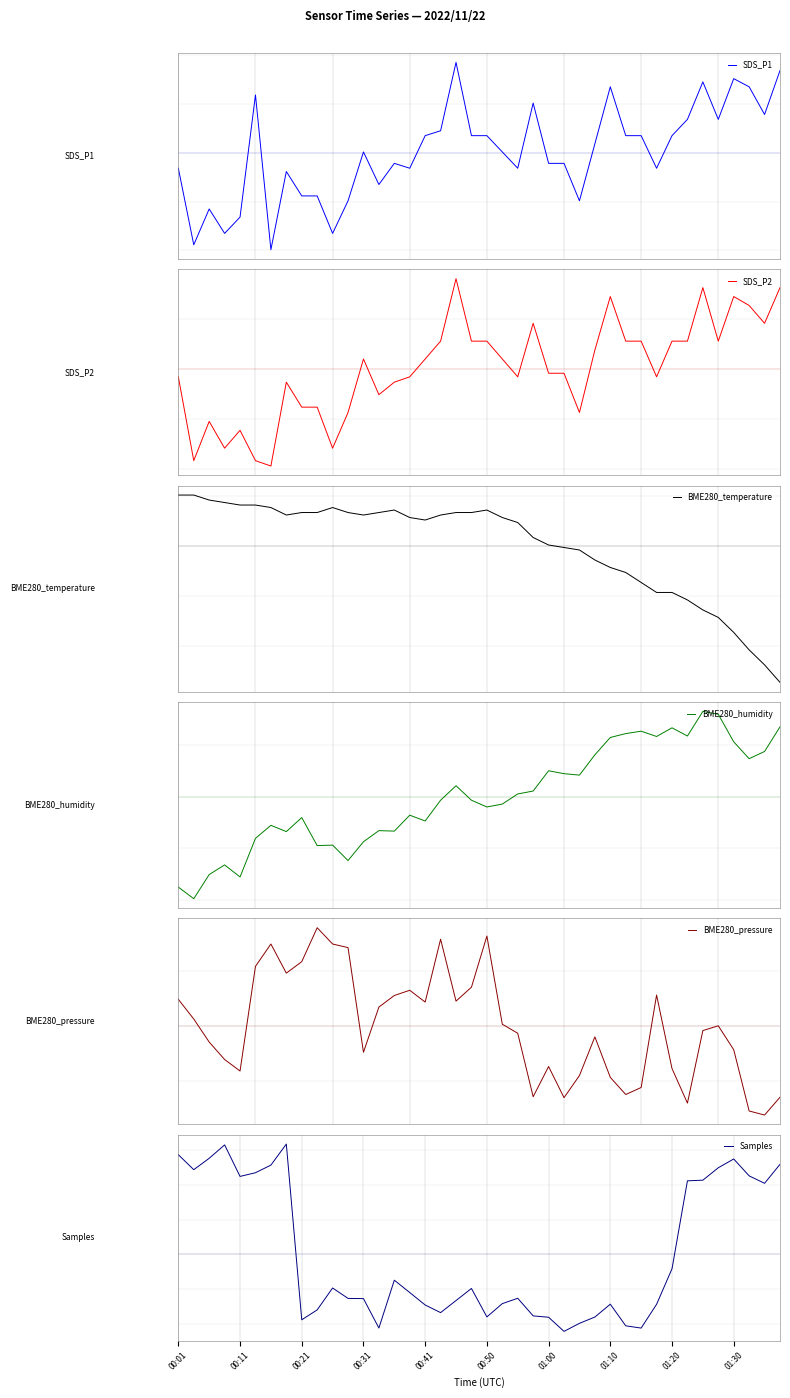

Between 10 and 21, which series saw the biggest shift?

SDS_P2